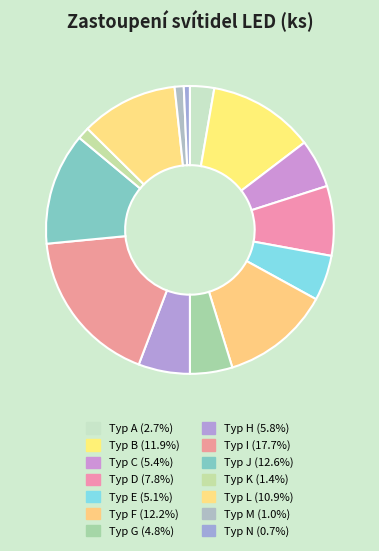

What is the change in value from Typ E to Typ I?

+37